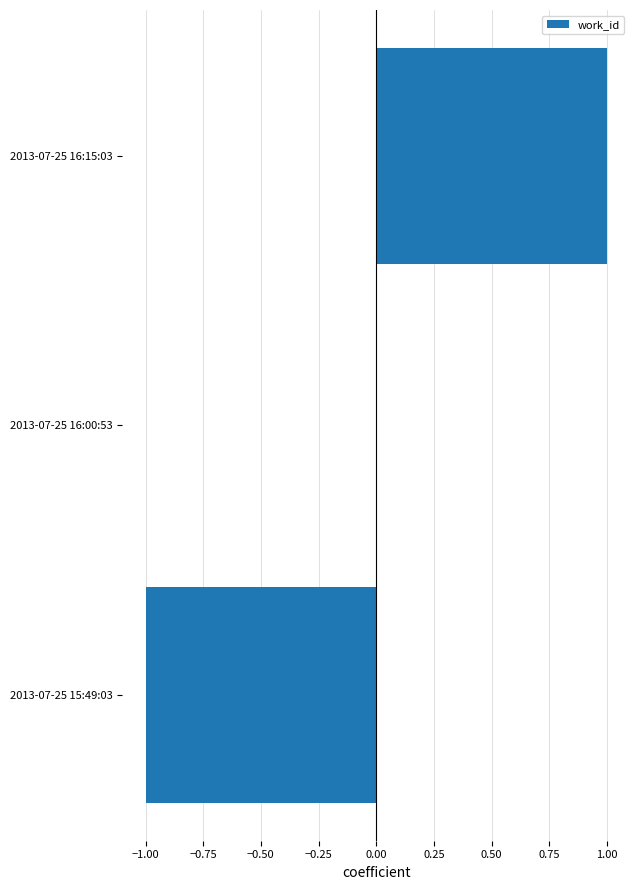

True or false: the data shows 1 at 2013-07-25 16:00:53.

False